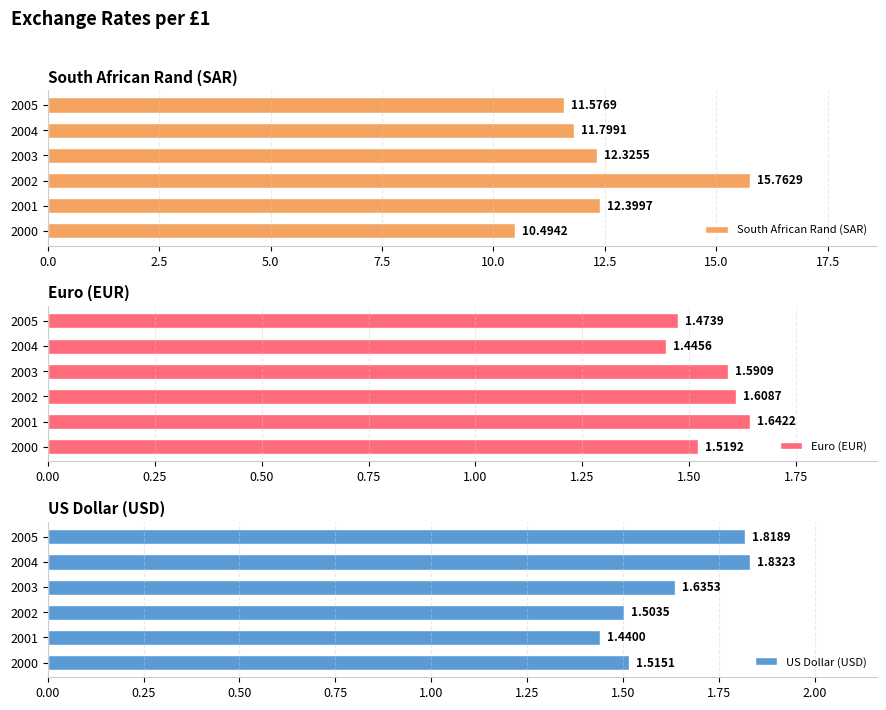

What is the maximum value for South African Rand (SAR)?

15.8